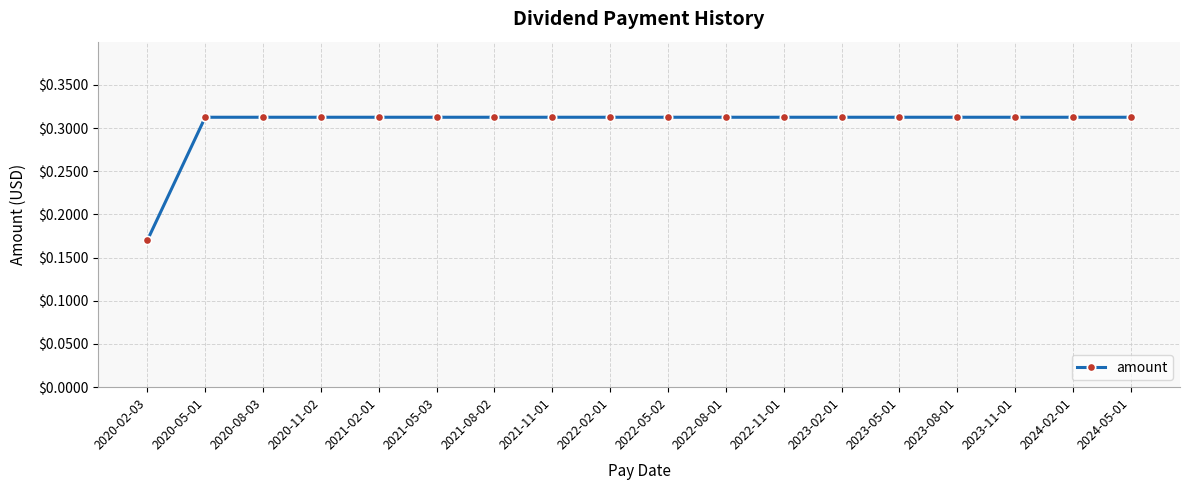

What is the label of the 3rd point from the right?

2023-11-01